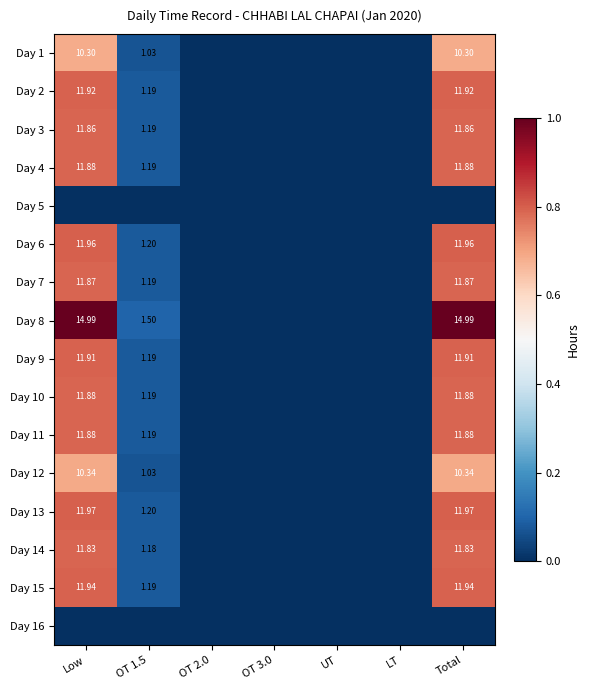

The Day 1 series shows 0.2 at UT. True or false?

False